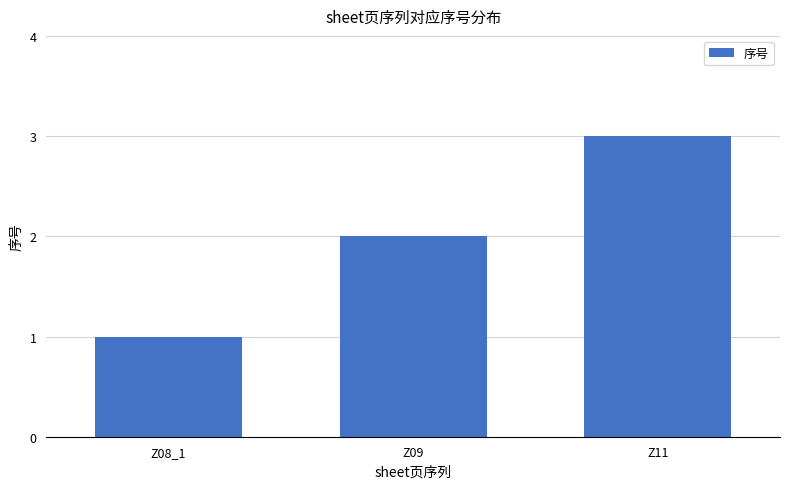

Rank the categories by value from highest to lowest.

Z11, Z09, Z08_1